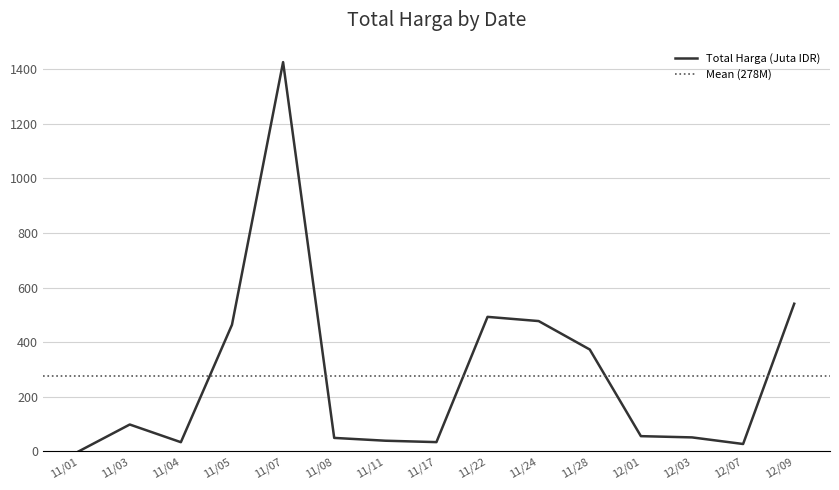

Reading left to right, what are all the values shown in this chart?

0.3	98.8	34.0	464.0	1425.9	49.7	39.4	34.3	493.0	477.6	373.4	56.2	51.6	27.4	541.1